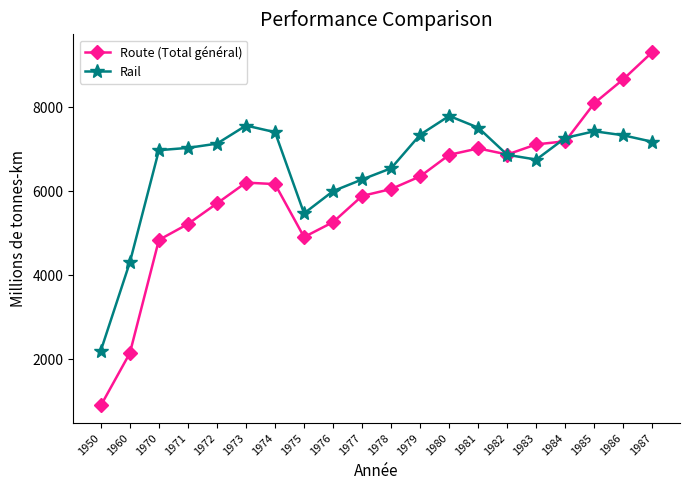

What is the spread (max minus min) of values at 1981?

493.6